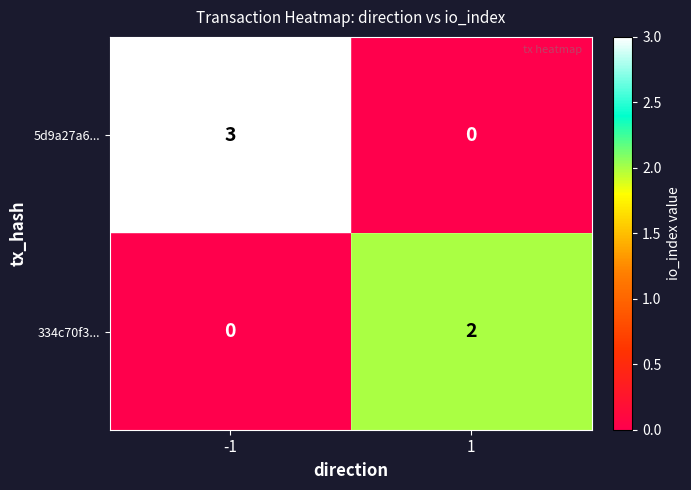

How many distinct data groups are displayed?

2